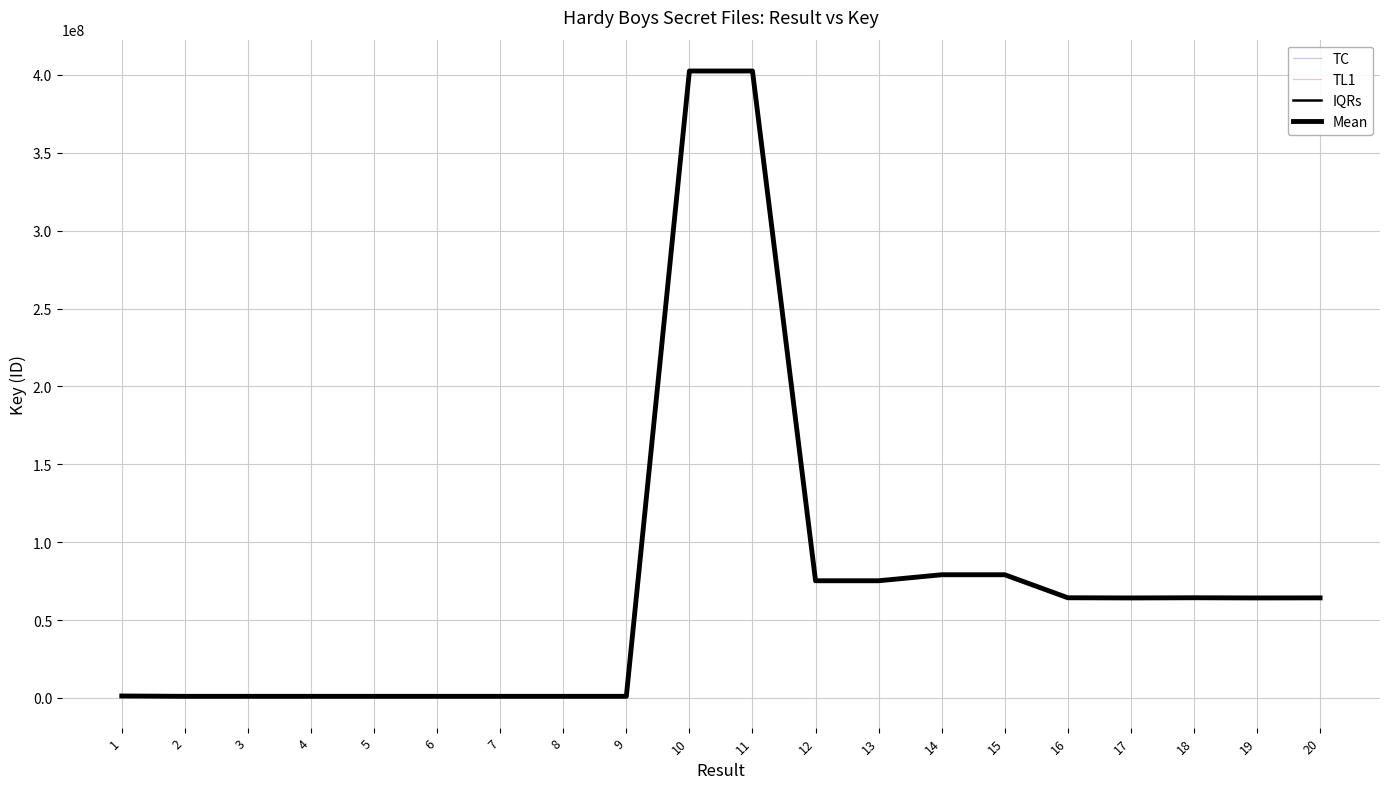

At how many categories does at least one series exceed 279951485?

2